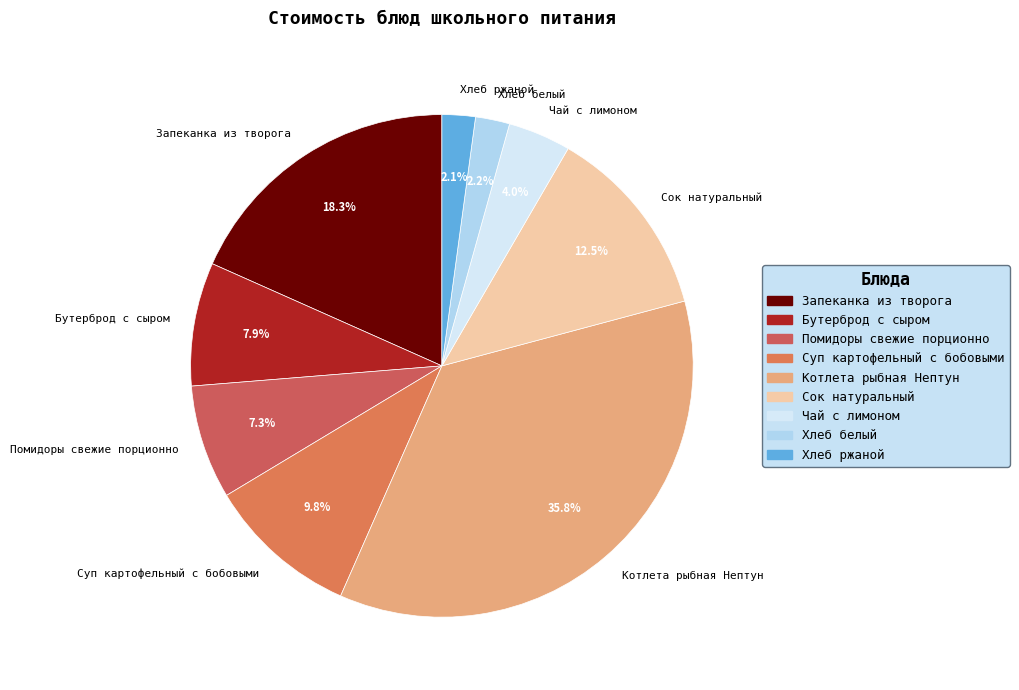

To the nearest percent, what is the difference between the largest and smallest slice percentages?

34%